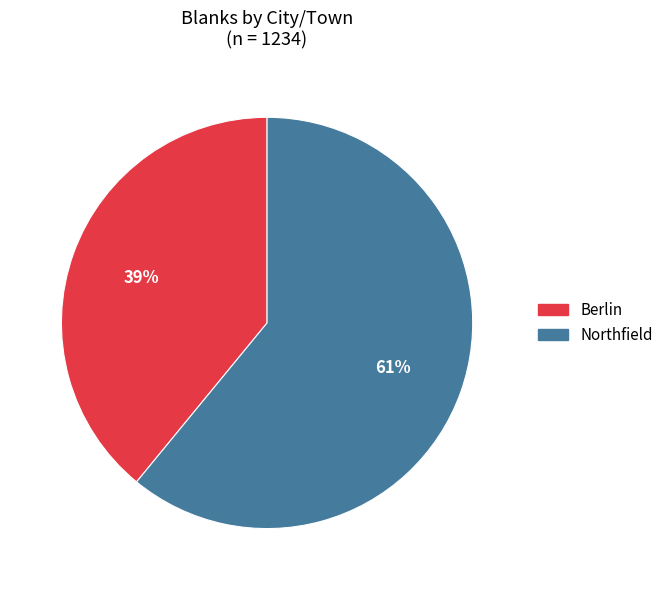

Which slice is the smallest?

Berlin